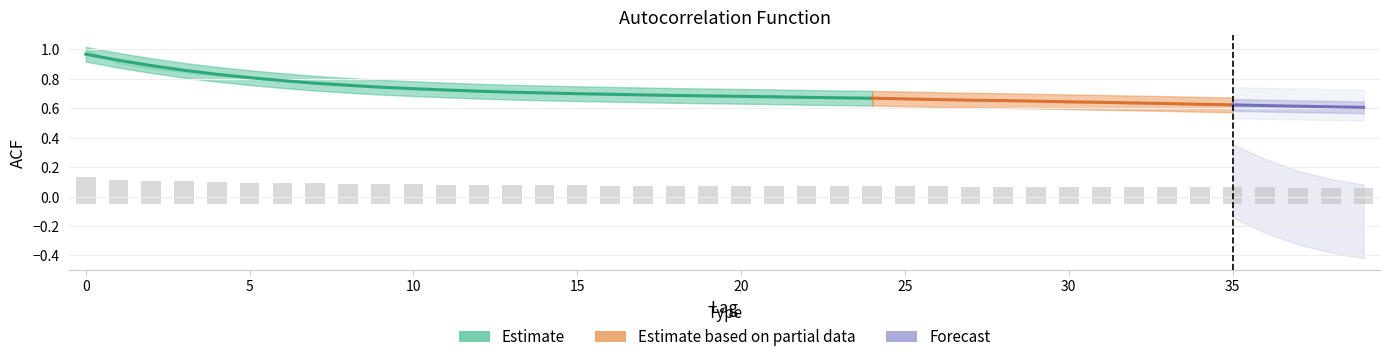

What is the difference between the acf_li values at 35 and 14?

0.3